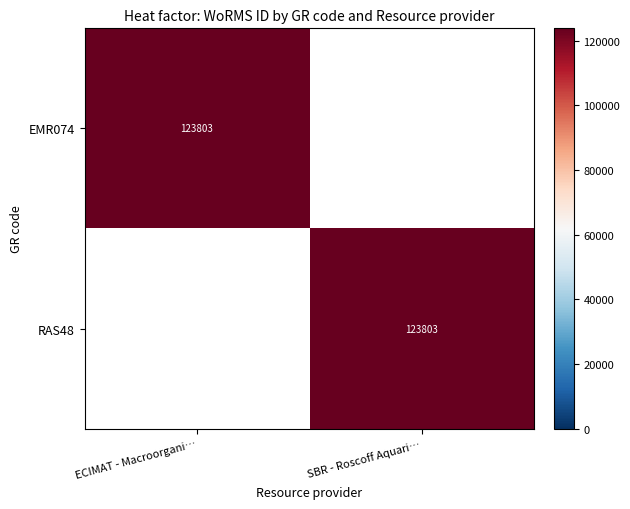

The value of RAS48 at SBR - Roscoff Aquari… is 42538. True or false?

False